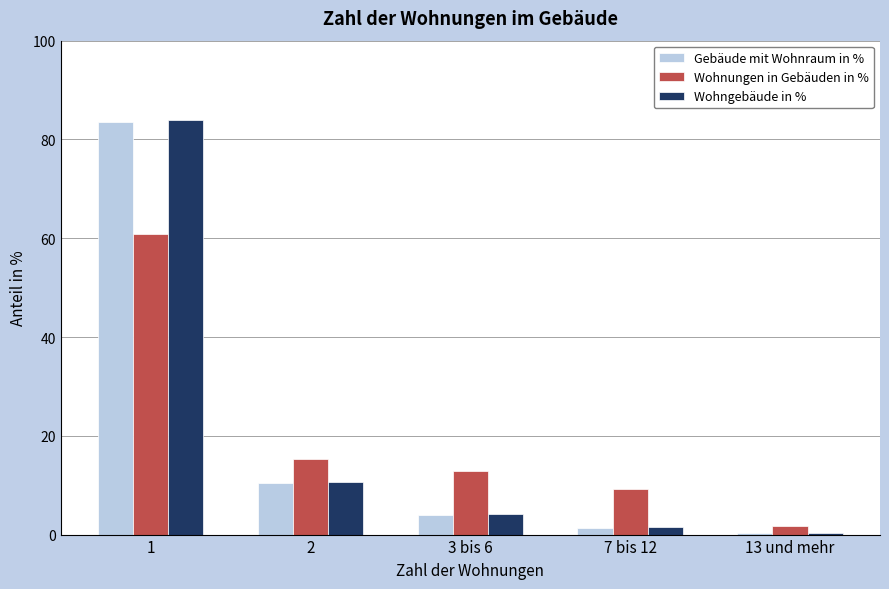

Is it true that Wohngebäude in % equals 10.7 at 2?

True